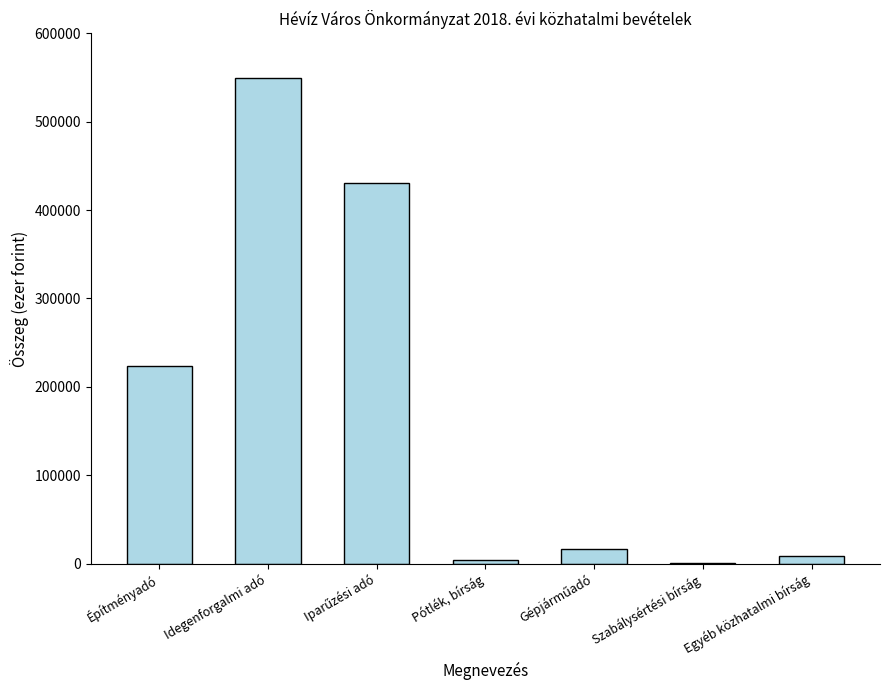

The chart shows a value of 224000 at Építményadó. True or false?

True